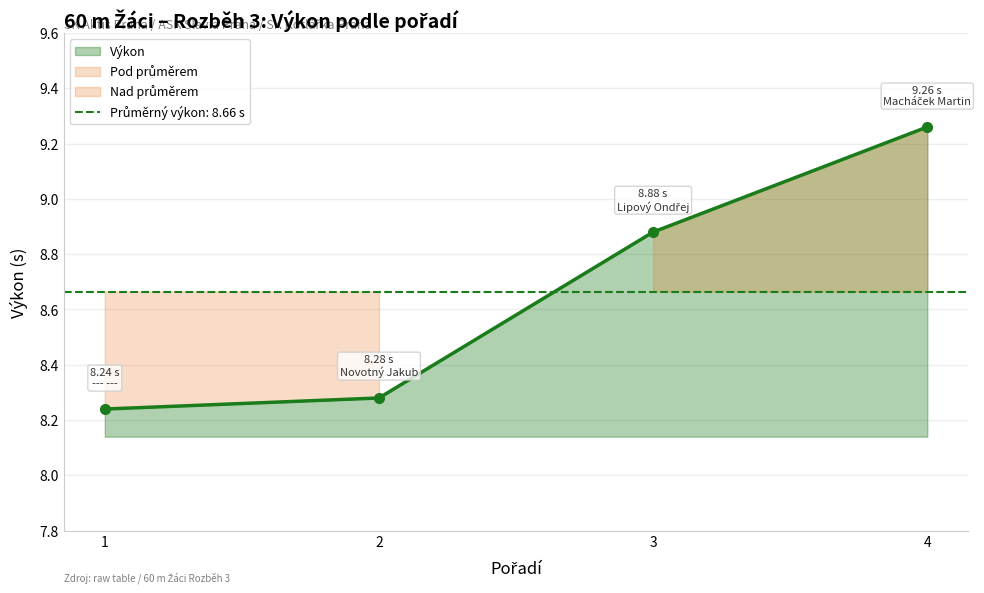

What is the smallest value displayed?

8.2